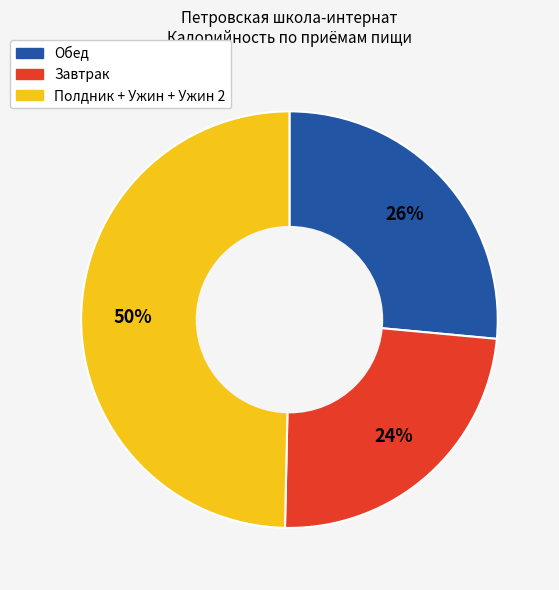

To the nearest percent, what is the average slice percentage?

33%